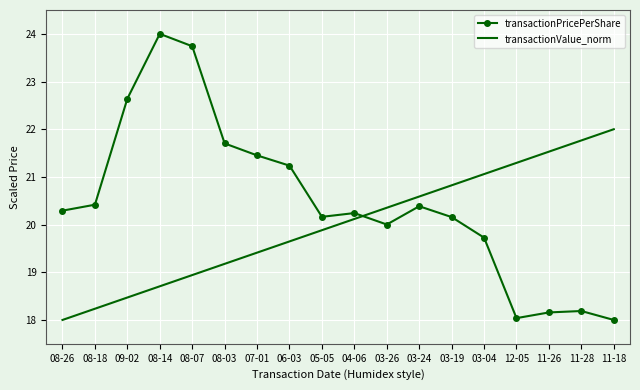

What position from the right is 11-26?

3